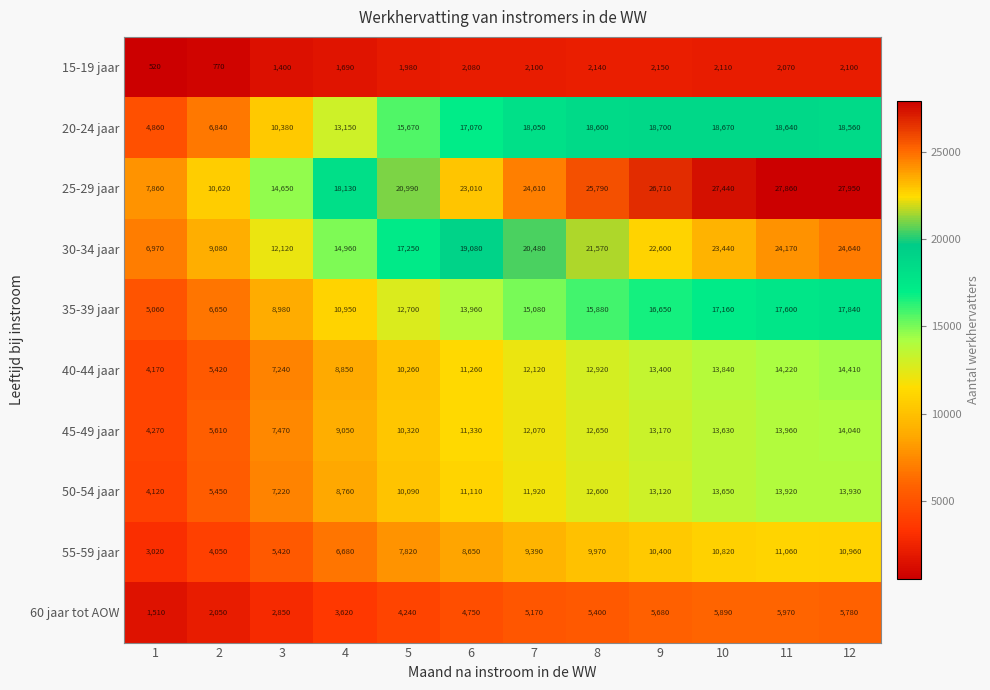

Which series changed the most between 7 and 10?

30-34 jaar